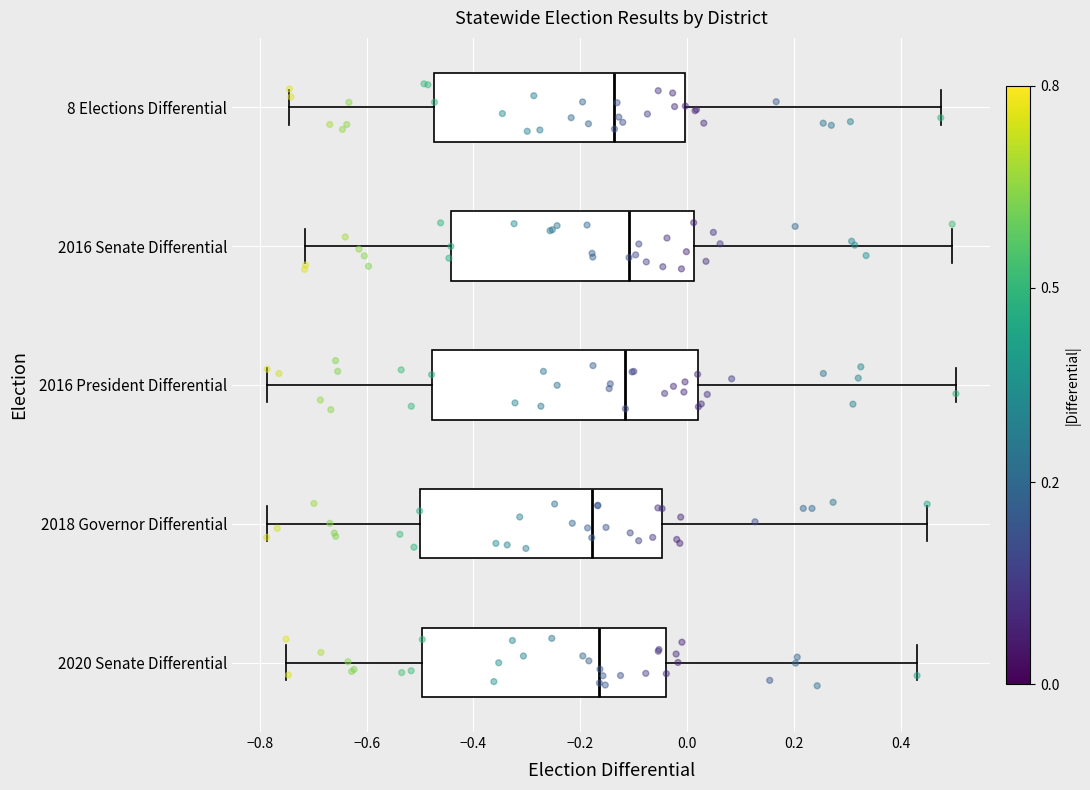

Where does the left whisker of the box for 2018 Governor Differential end on the x-axis? The values are not printed on the chart, so give them approximately, as read against the axis.

-0.78